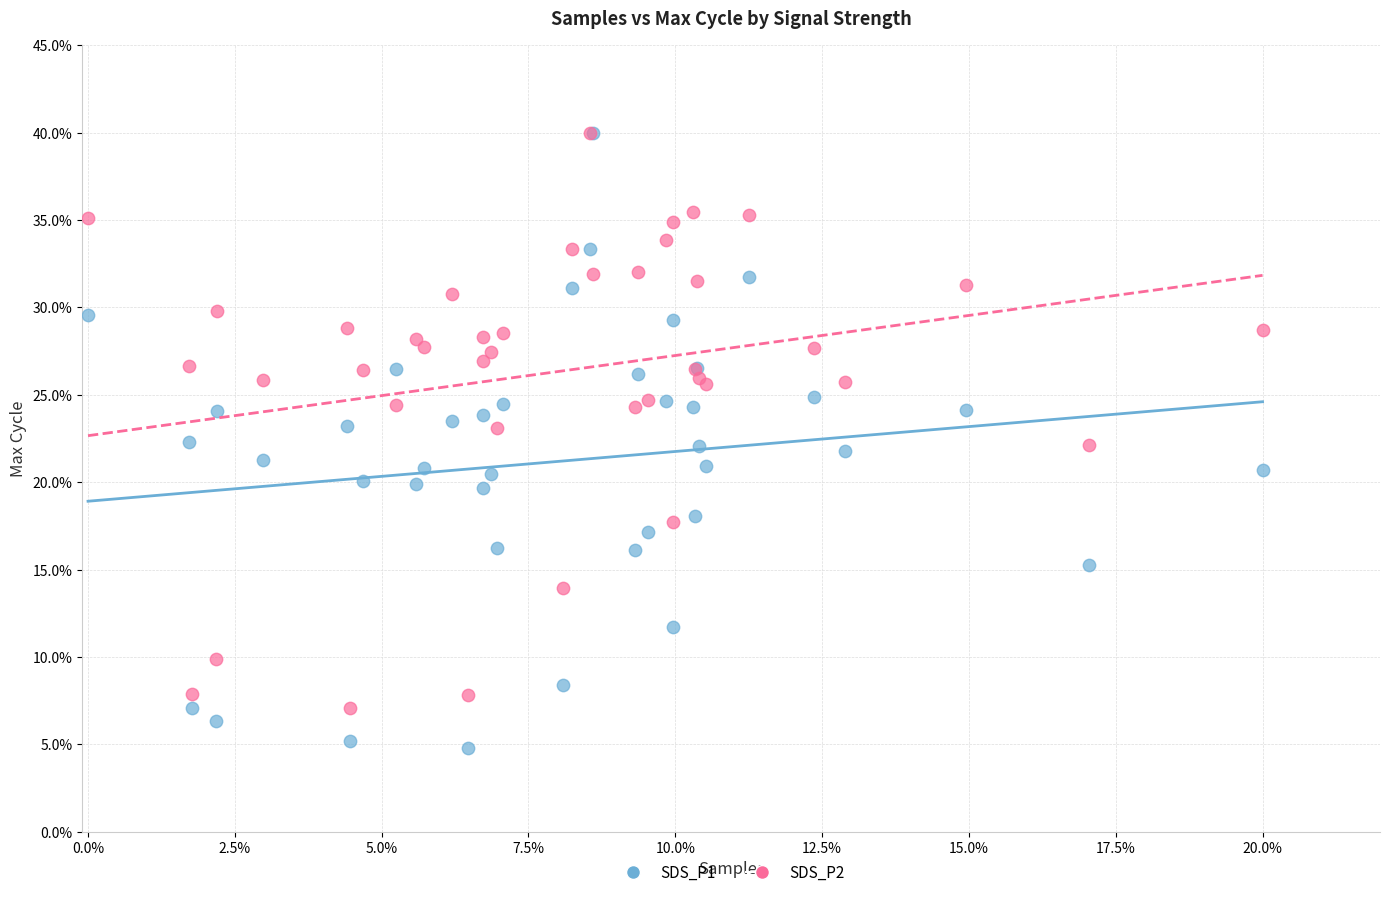

What are all the series names shown in the legend?

SDS_P1, SDS_P2